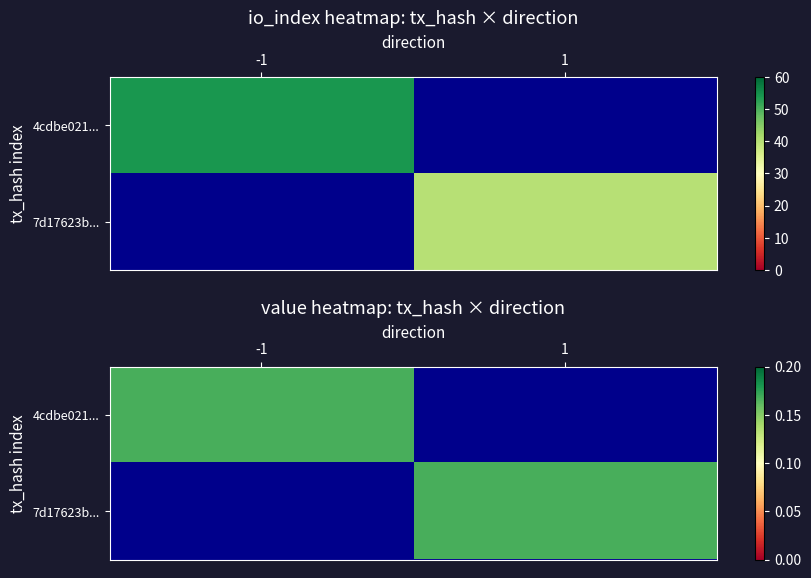

Rank the series by their maximum value, from highest to lowest.

4cdbe02162a6d7d50e1d30ce657840692ce1d71, 7d17623ba4917fcc67fa887a4164a48a10b5462